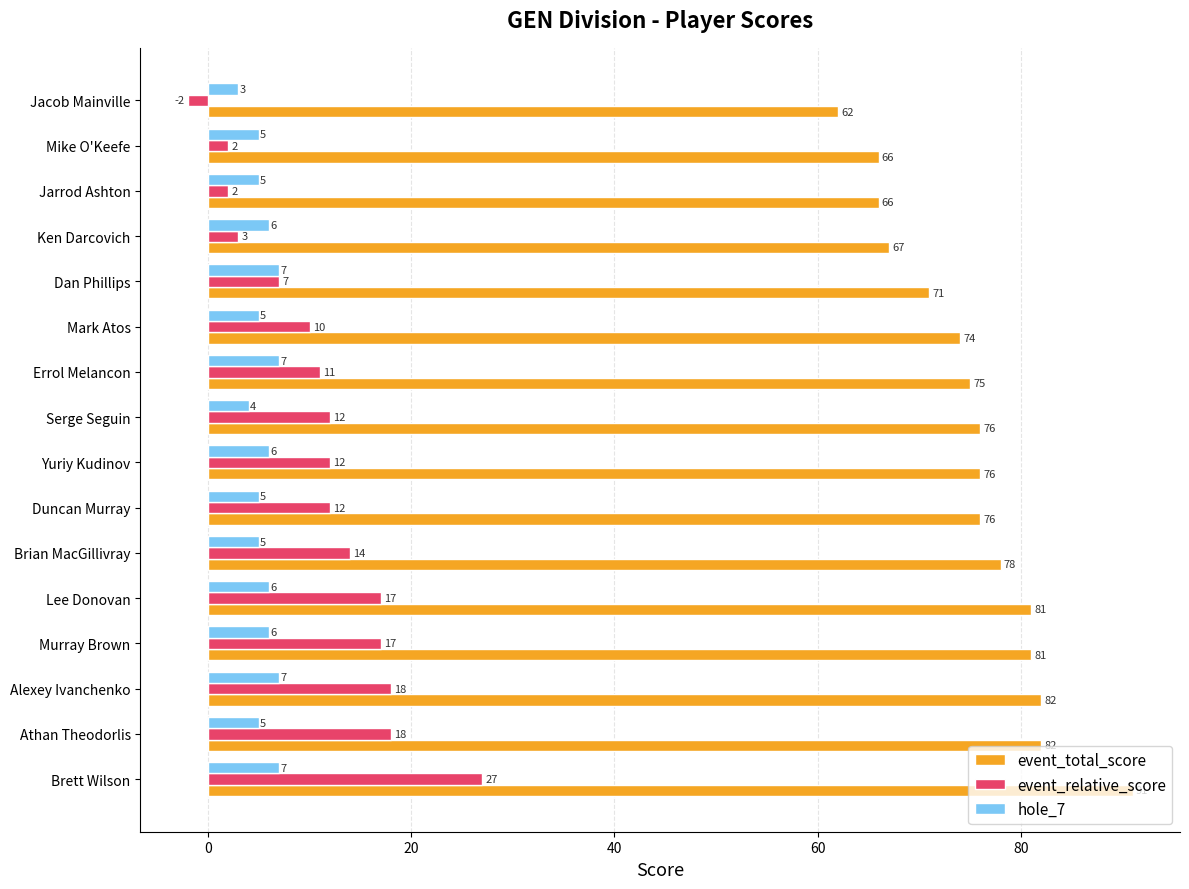

Is it true that event_total_score equals 81 at Murray Brown?

True